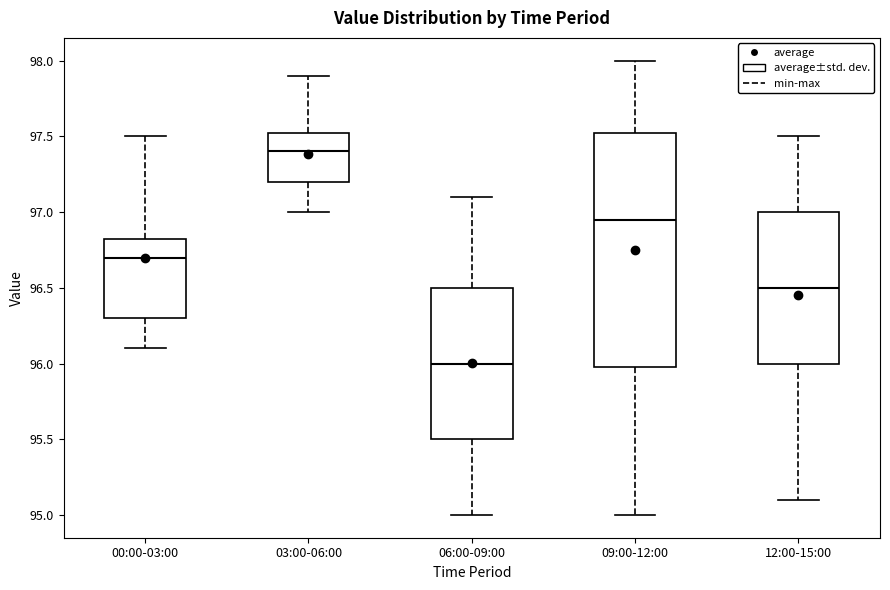

Reading left to right, transcribe this box plot: for each box, give where its median line is, the range the box spans, and where its two whiskers end, as read against the y-axis. The values are not printed on the chart, so give them approximately, as read against the axis.

00:00-03:00: median 96.70, box 96.30 to 96.85, whiskers 96.10 to 97.50
03:00-06:00: median 97.40, box 97.20 to 97.55, whiskers 97.00 to 97.90
06:00-09:00: median 96.00, box 95.50 to 96.50, whiskers 95.00 to 97.10
09:00-12:00: median 96.95, box 96.00 to 97.55, whiskers 95.00 to 98.00
12:00-15:00: median 96.50, box 96.00 to 97.00, whiskers 95.10 to 97.50